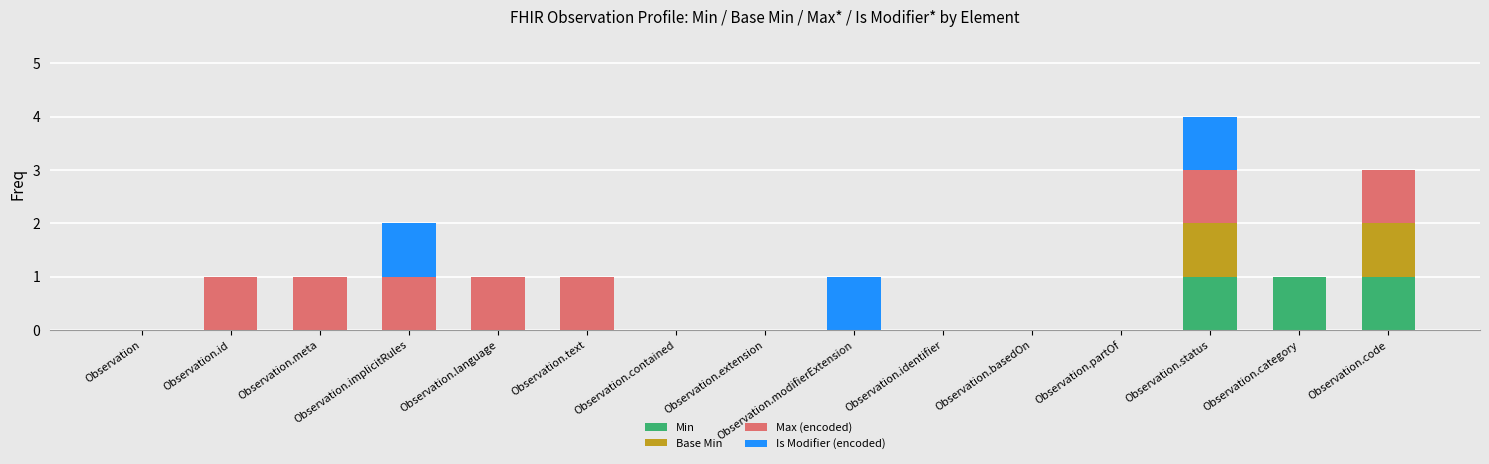

At which category is the sum across all series the highest?

Observation.status